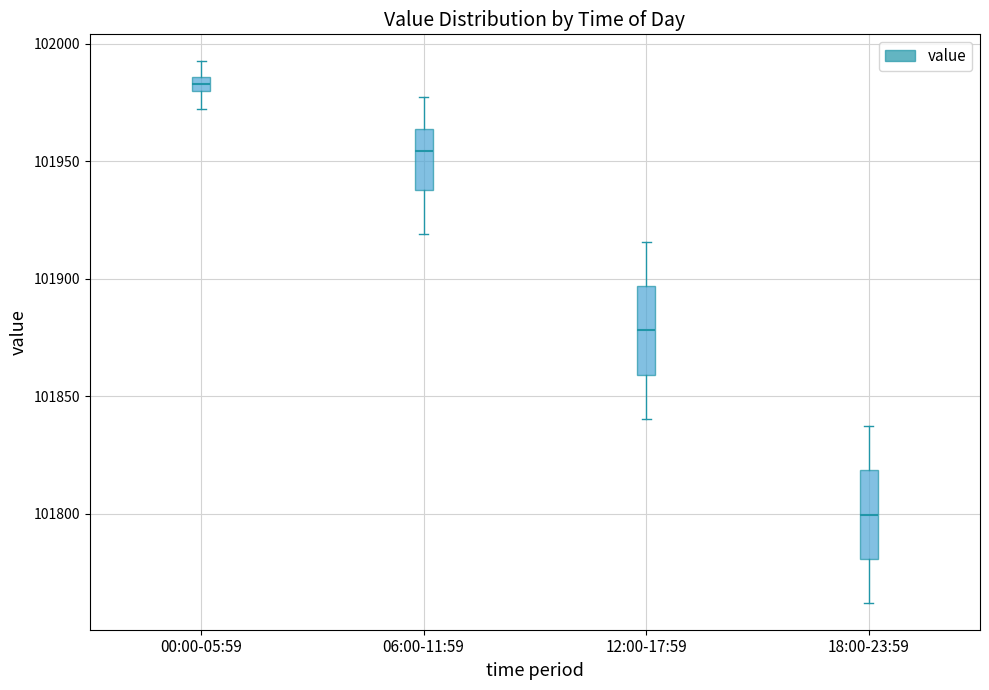

Where does the upper whisker of the box for 18:00-23:59 end on the y-axis? The values are not printed on the chart, so give them approximately, as read against the axis.

101835